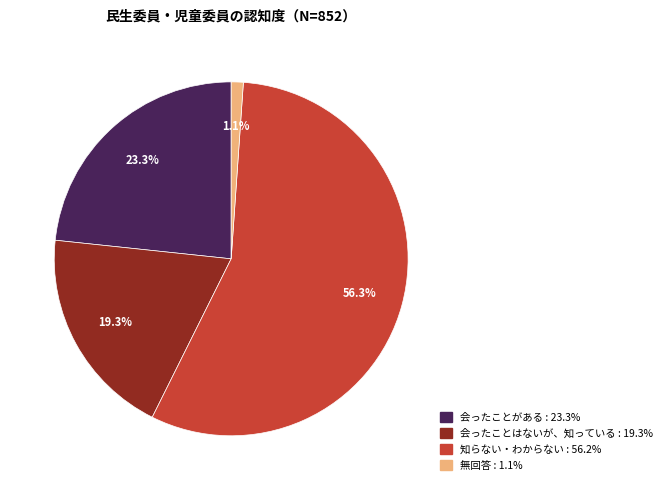

Count the number of slices in the pie.

4